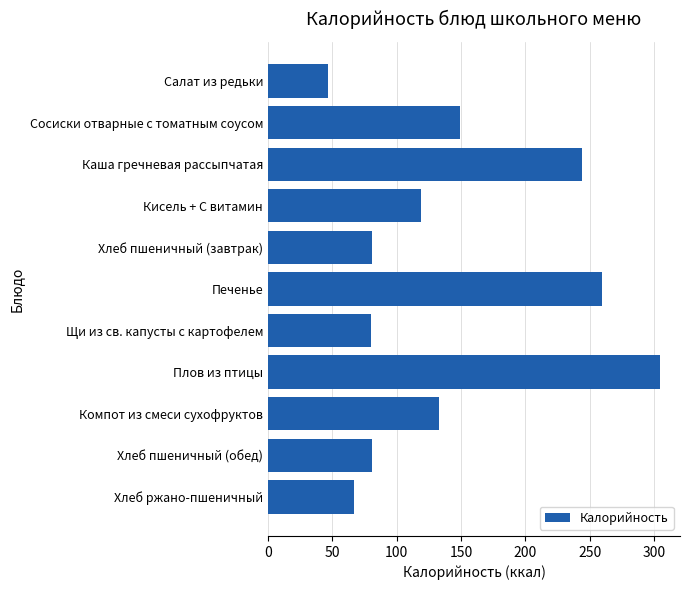

True or false: the data shows 149 at Сосиски отварные с томатным соусом.

True